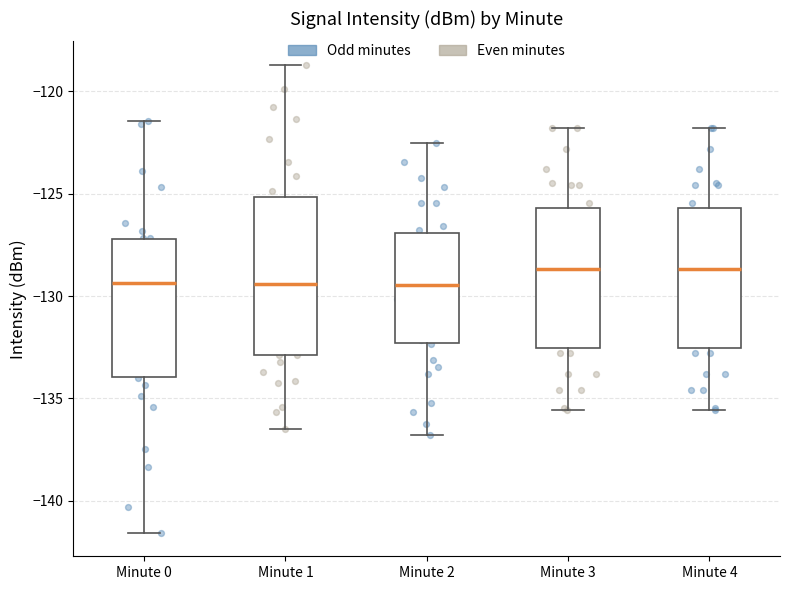

Where does the median line of the box for Minute 2 sit on the y-axis? The values are not printed on the chart, so give them approximately, as read against the axis.

-129.5